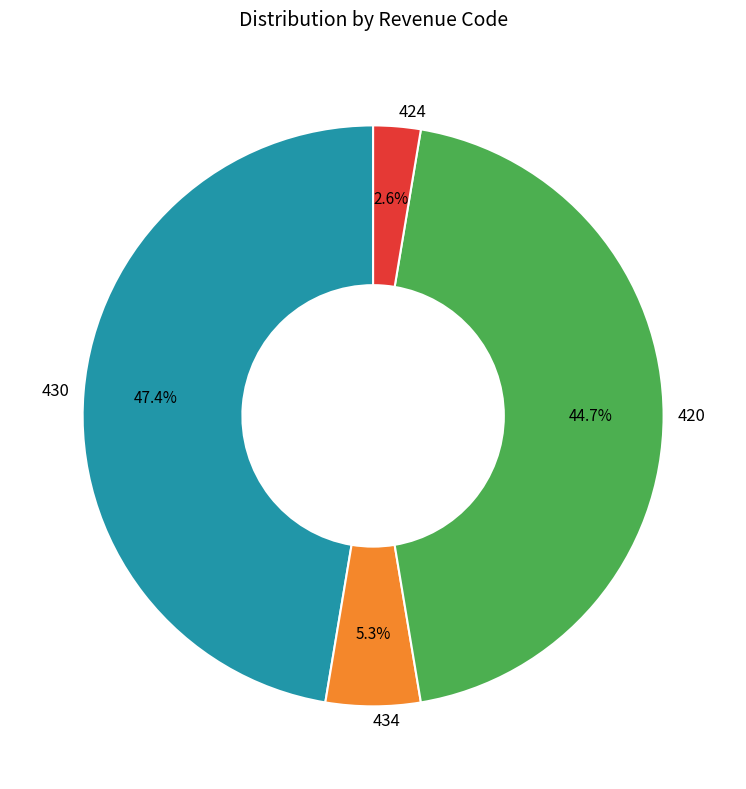

Does any single category account for the majority?

No